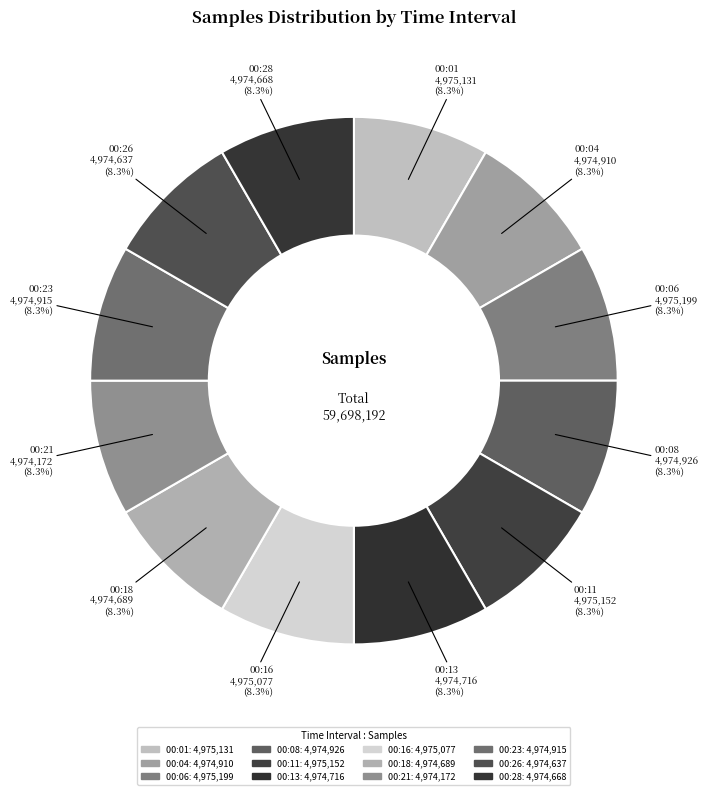

Count the number of slices in the pie.

12